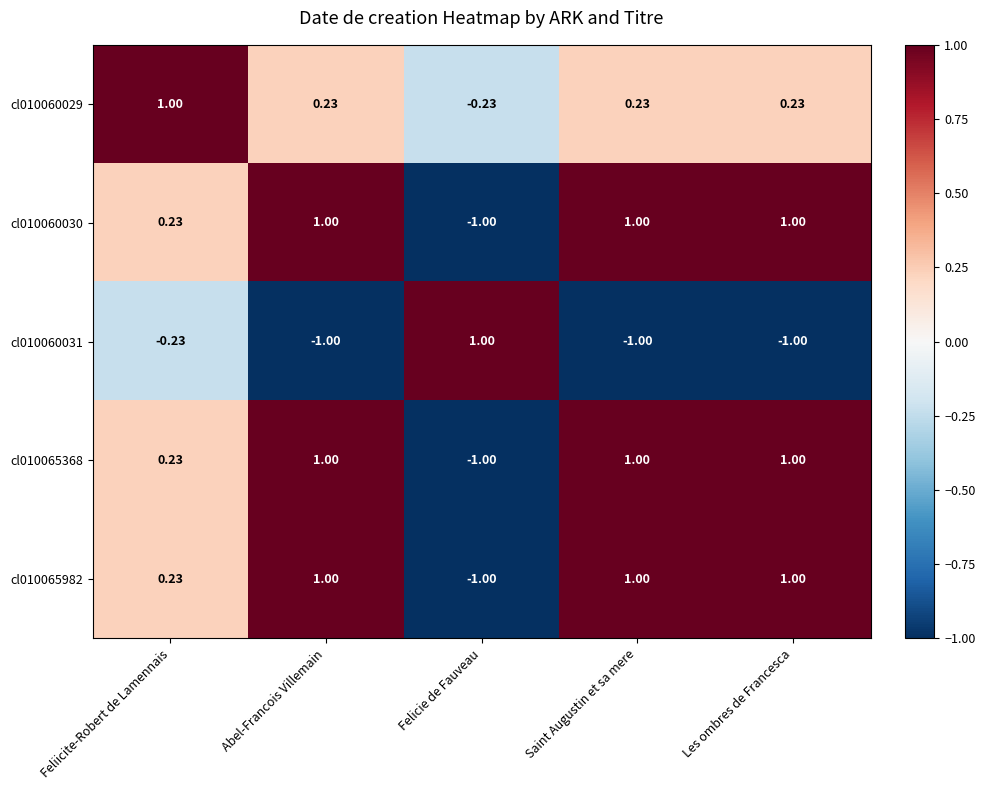

How many data points does each series have?

5